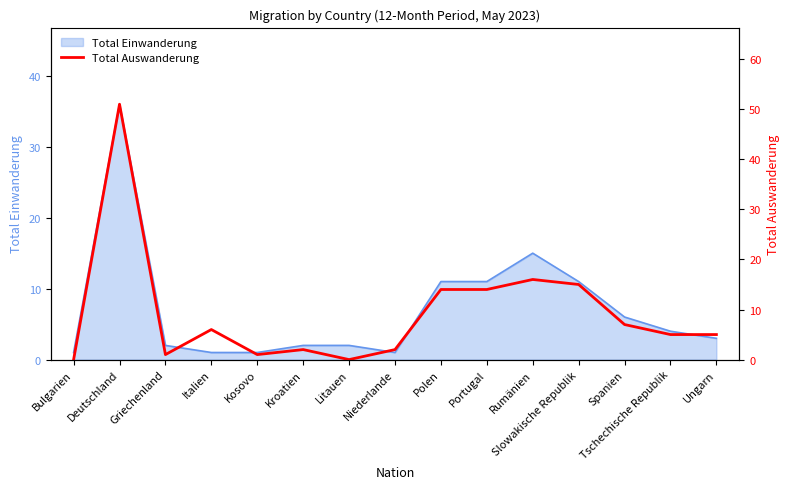

Which label corresponds to the largest value in the chart?

Deutschland